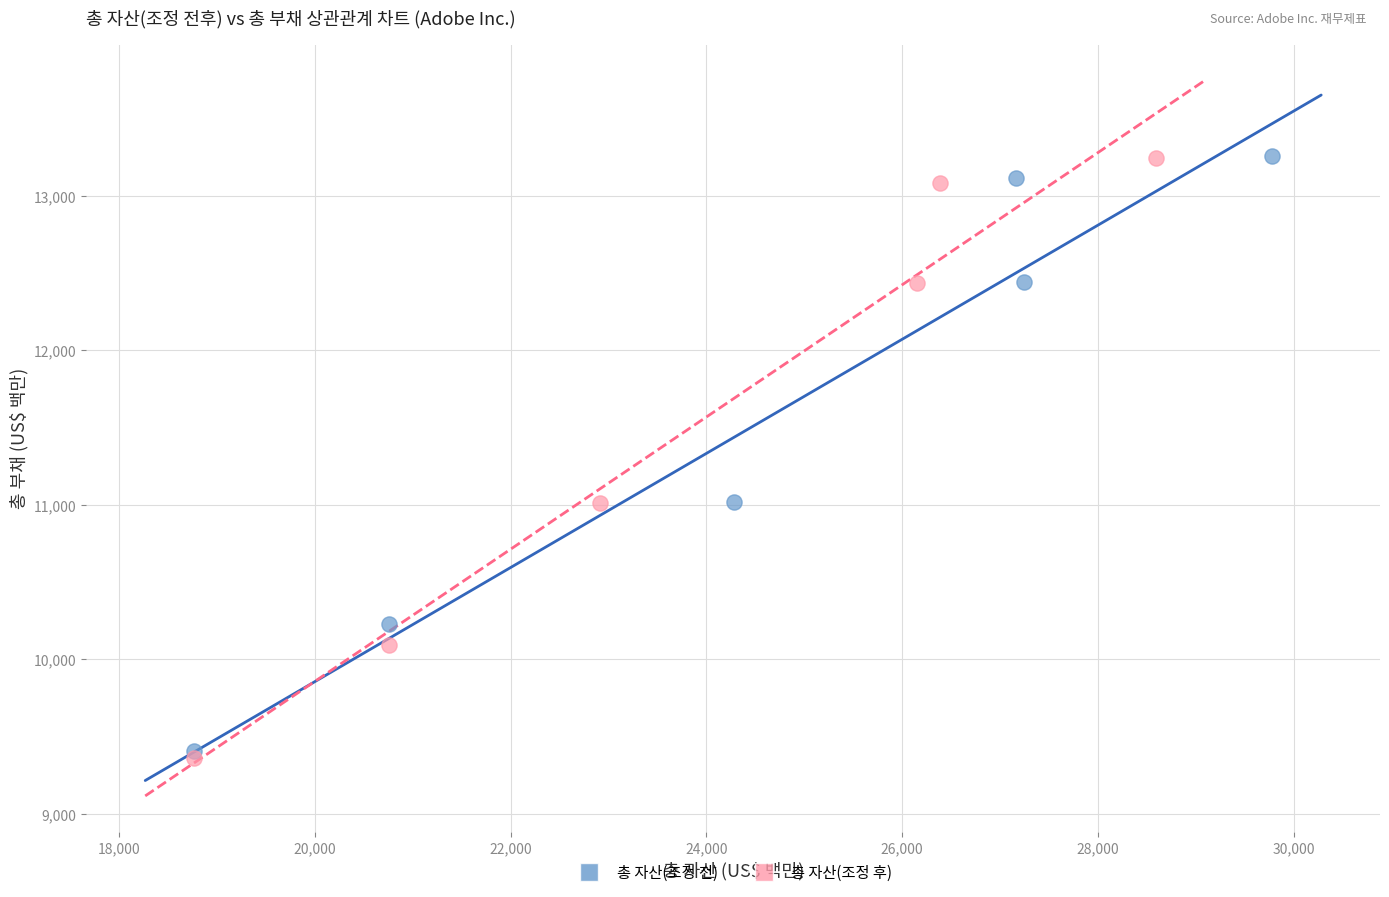

What are all the series names shown in the legend?

총 자산(조정 전), 총 자산(조정 후)